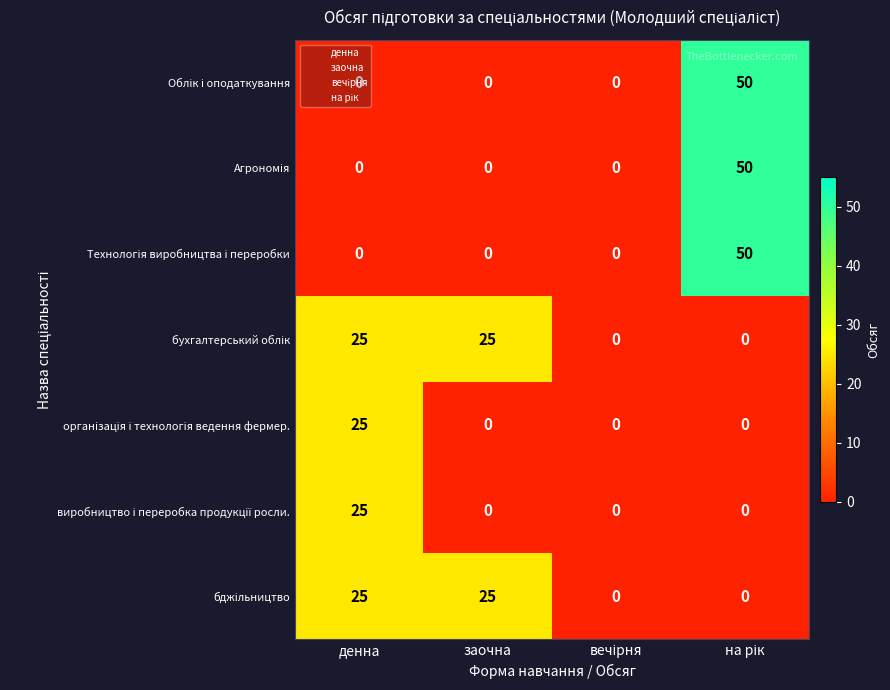

What is the total value across all series at денна?

100